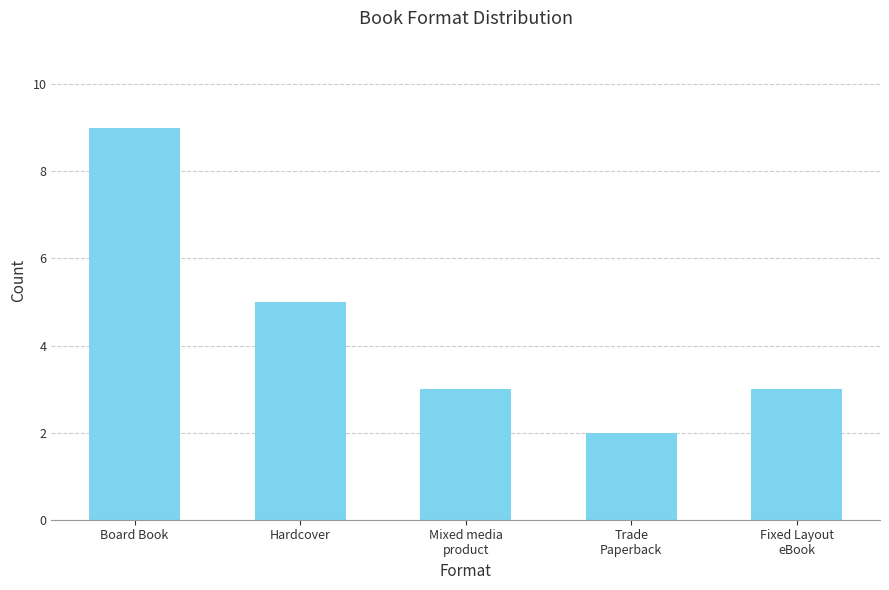

Between Mixed media
product and Trade
Paperback, which is larger?

Mixed media
product